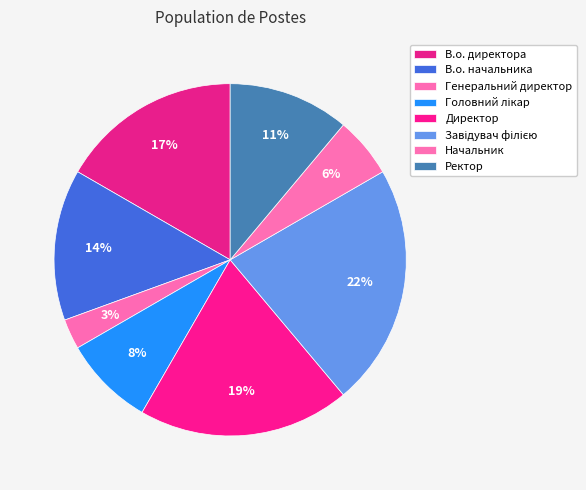

To the nearest percent, what portion does Директор represent?

19%